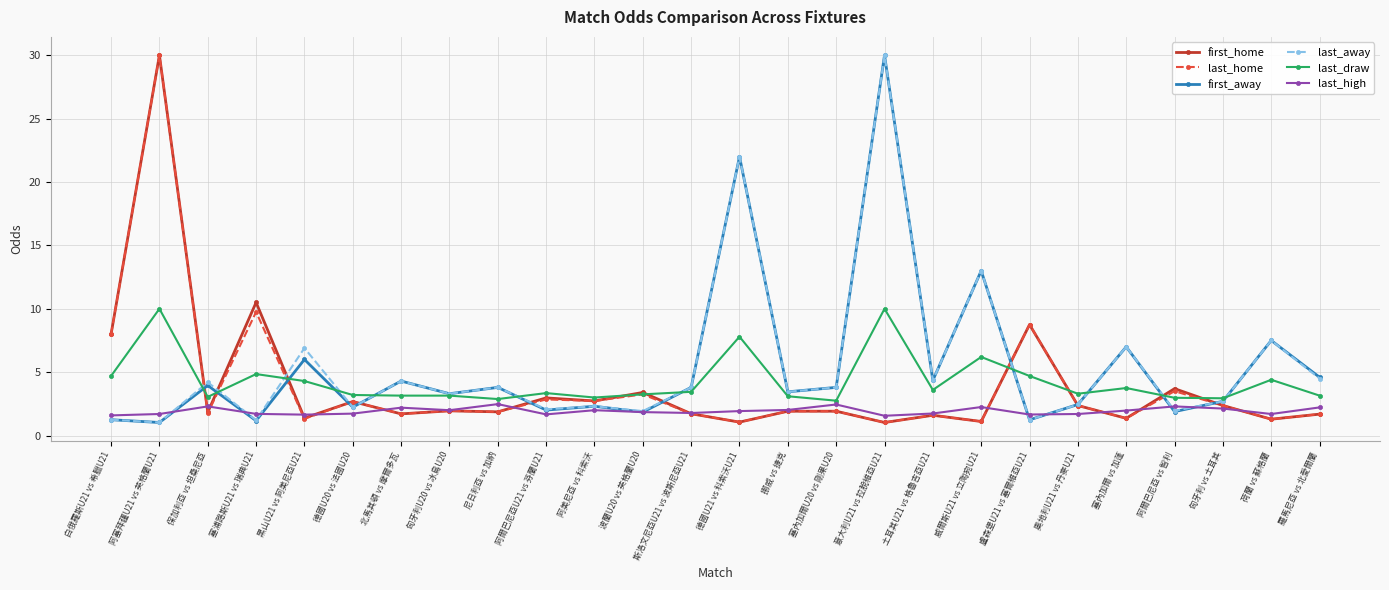

What is the difference between the highest and lowest values at 北馬其頓 vs 摩爾多瓦?

2.6